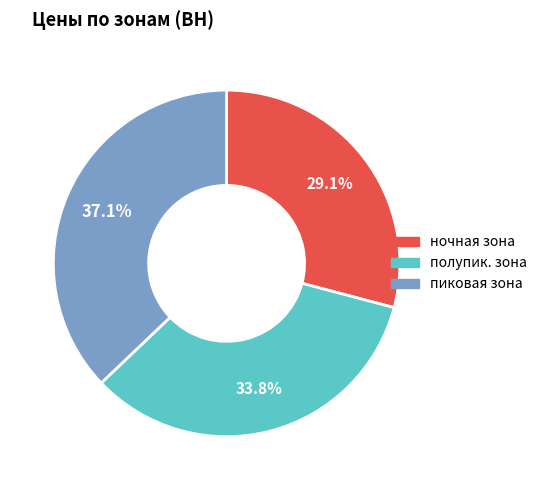

Does any single category account for the majority?

No